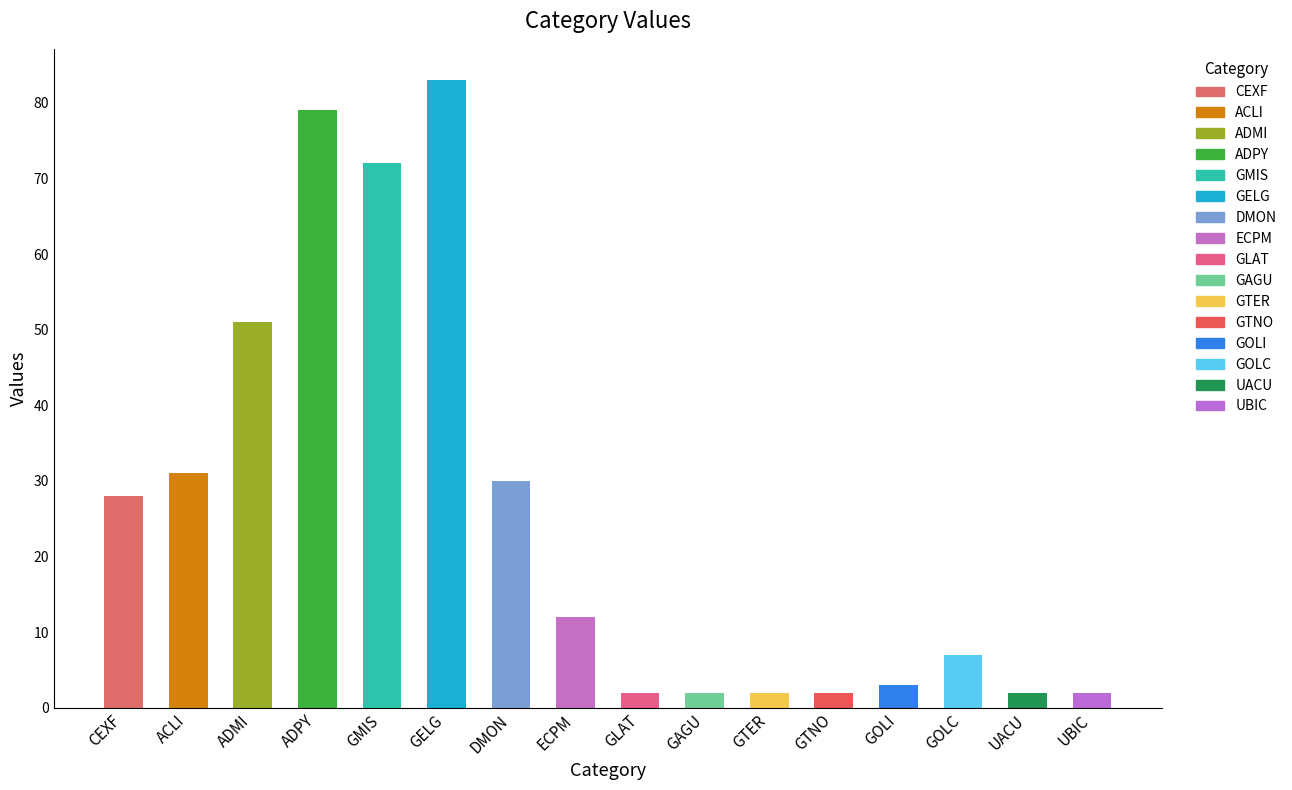

What is the label of the 6th bar from the right?

GTER